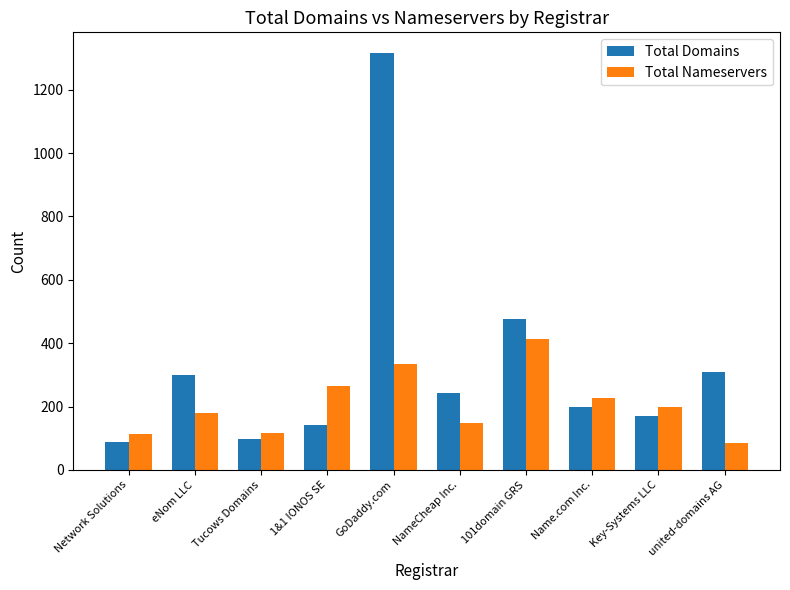

Which series has the largest total across all categories?

Total Domains